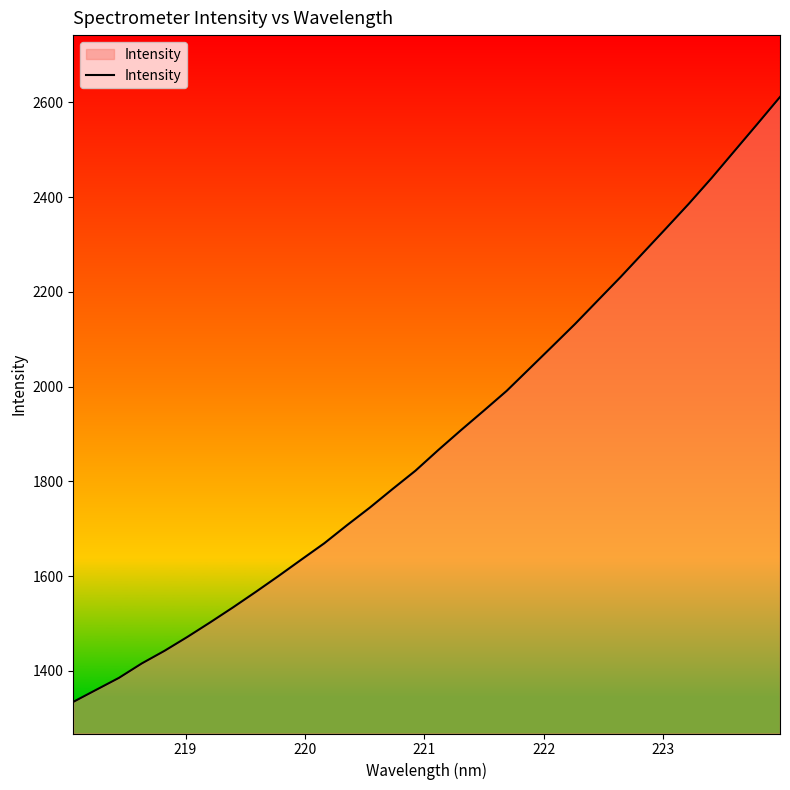

How many lines are shown in the chart?

1